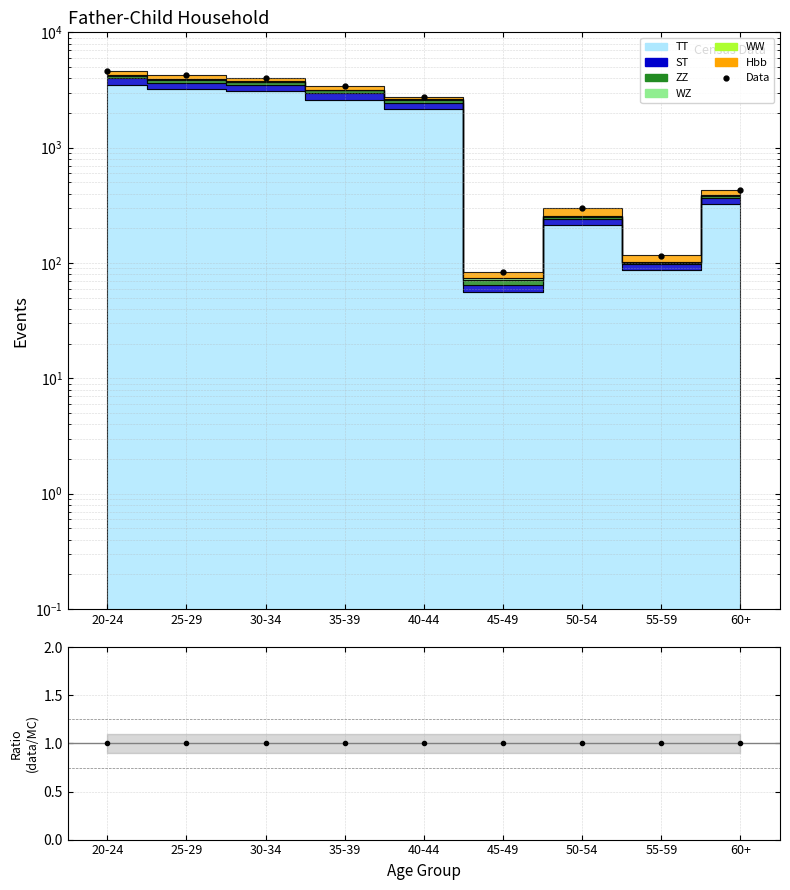

True or false: data/MC and Data intersect in this chart.

False